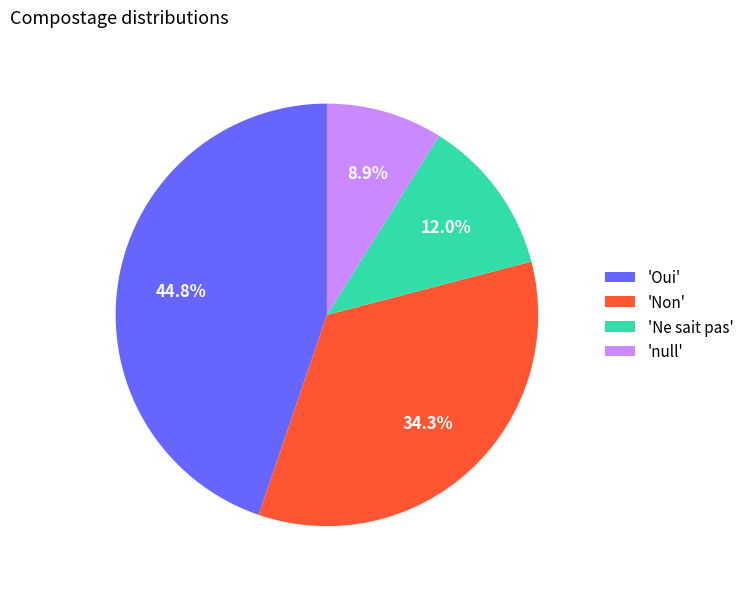

Rank the categories by value from lowest to highest.

'null', 'Ne sait pas', 'Non', 'Oui'